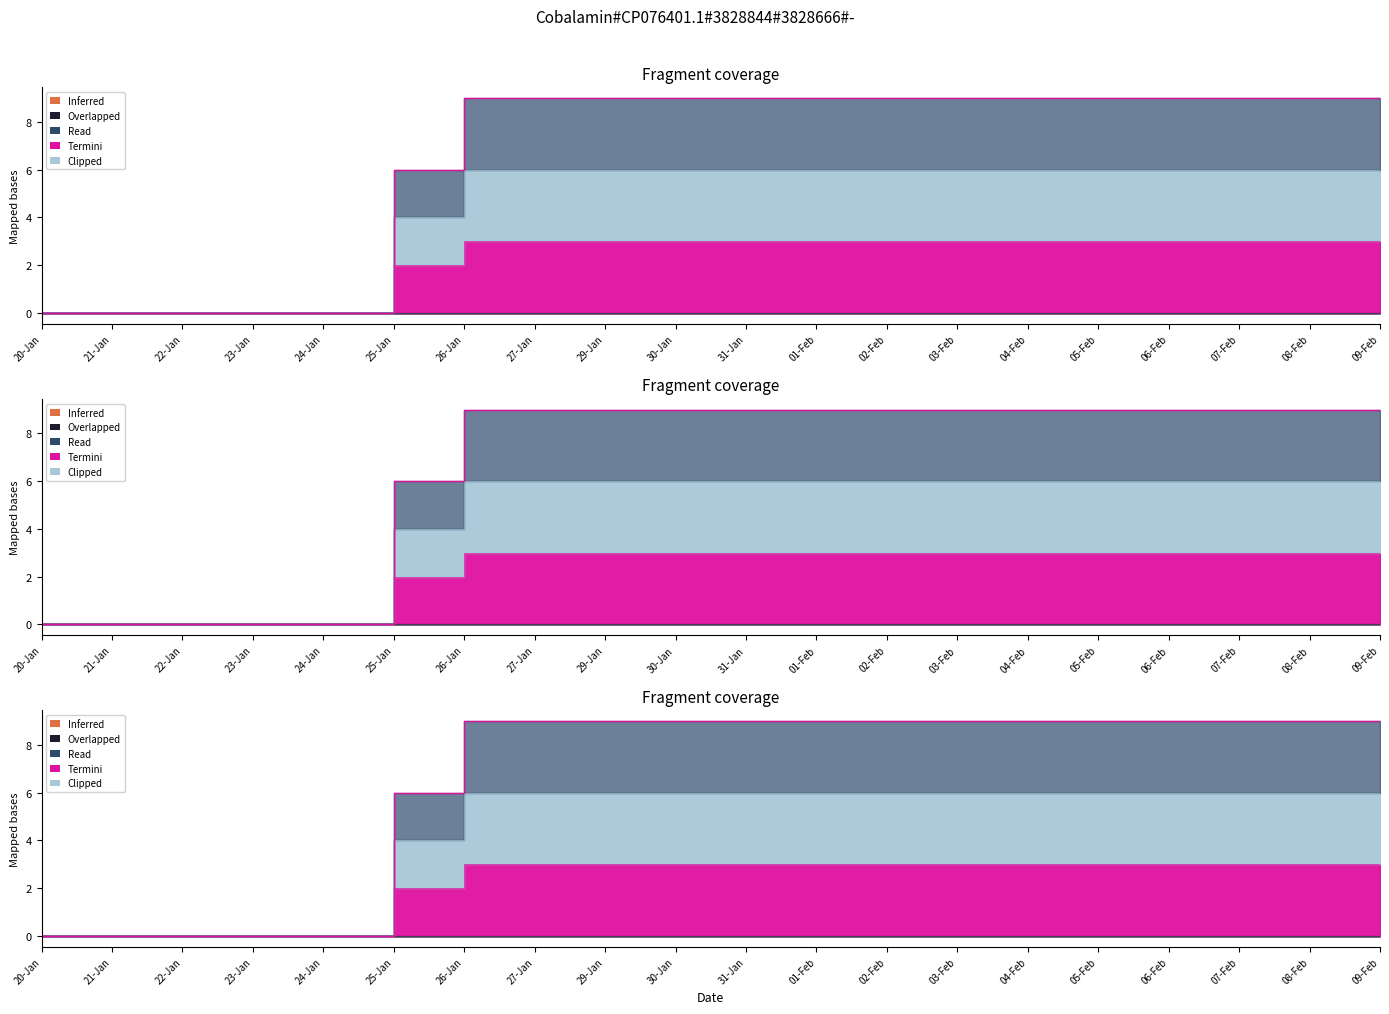

True or false: MAIL_IN has more than 1 points higher than both neighbors.

False